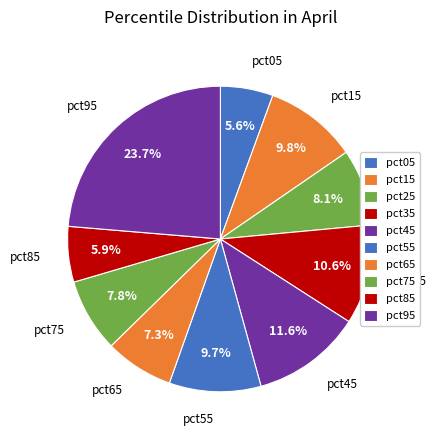

Count the number of slices in the pie.

10